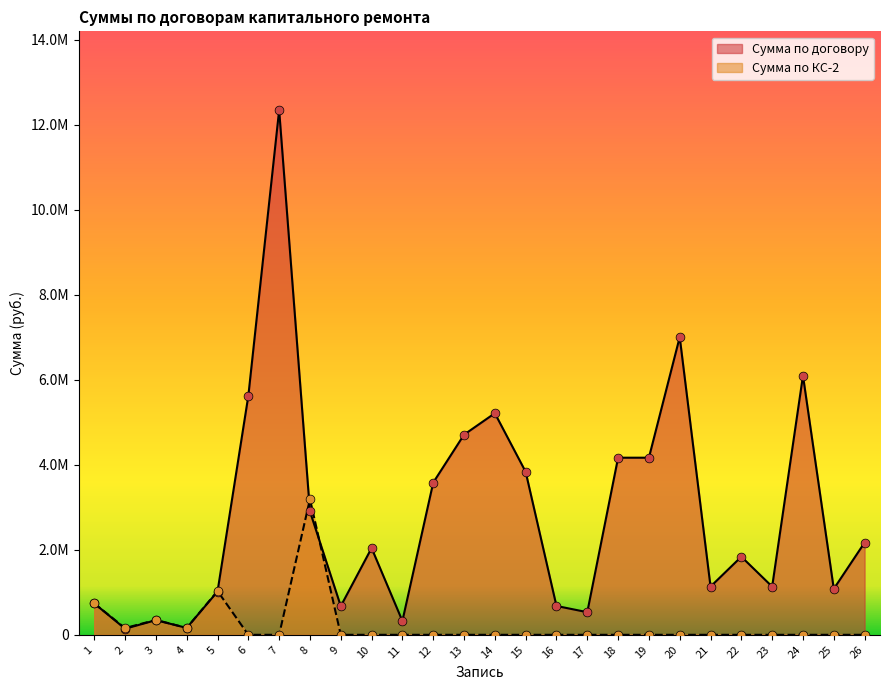

Which series contains the lowest Y value?

Сумма по КС-2